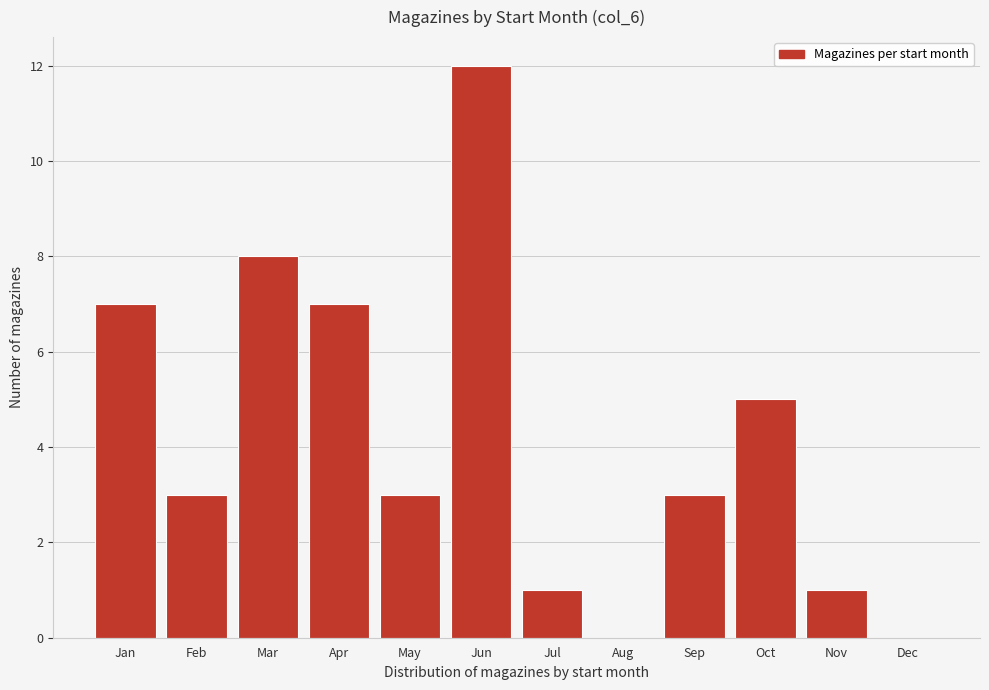

Reading left to right, transcribe all the data shown in this chart.

Jan=7	Feb=3	Mar=8	Apr=7	May=3	Jun=12	Jul=1	Aug=0	Sep=3	Oct=5	Nov=1	Dec=0